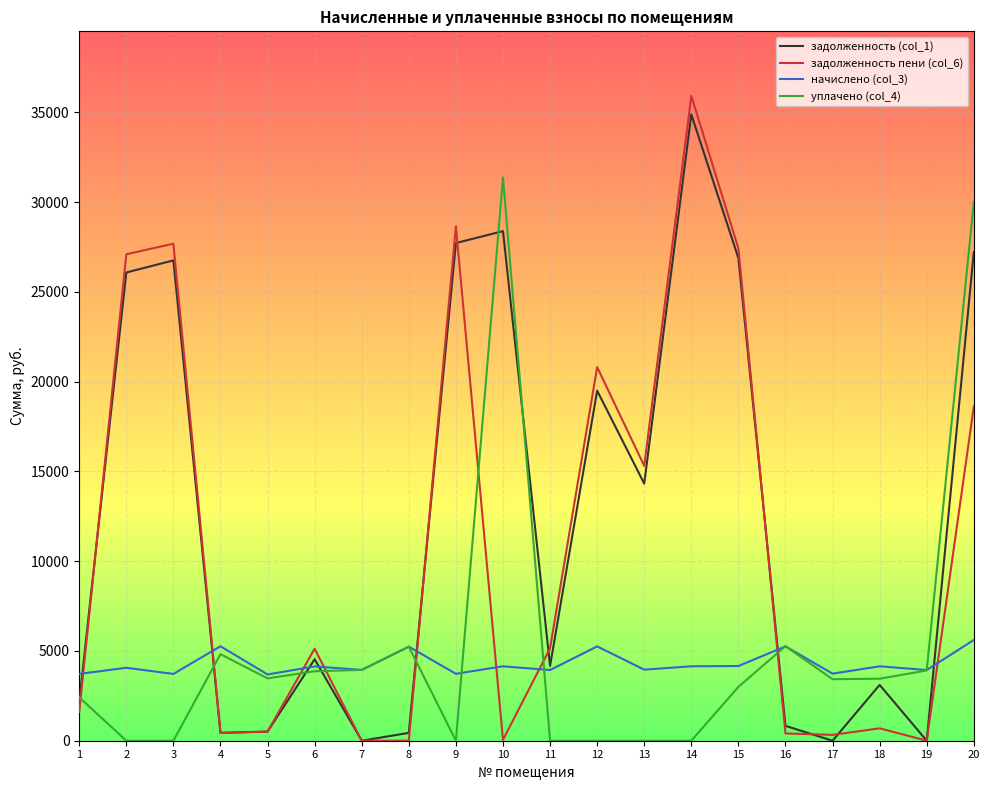

Is the value of задолженность (col_1) at 7 greater than the value of уплачено (col_4) at 10?

No